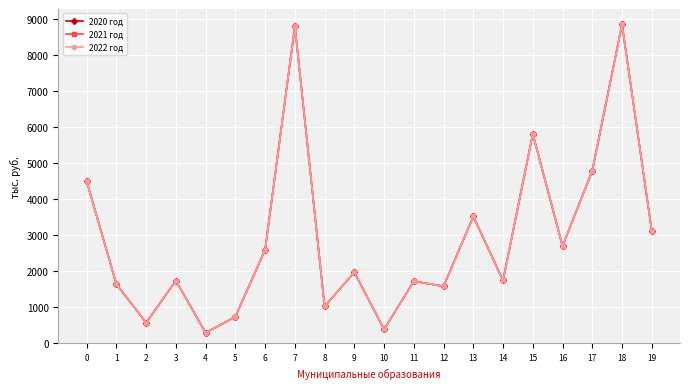

What is the value of the 2020 год point at the 13th from the left?

1583.7